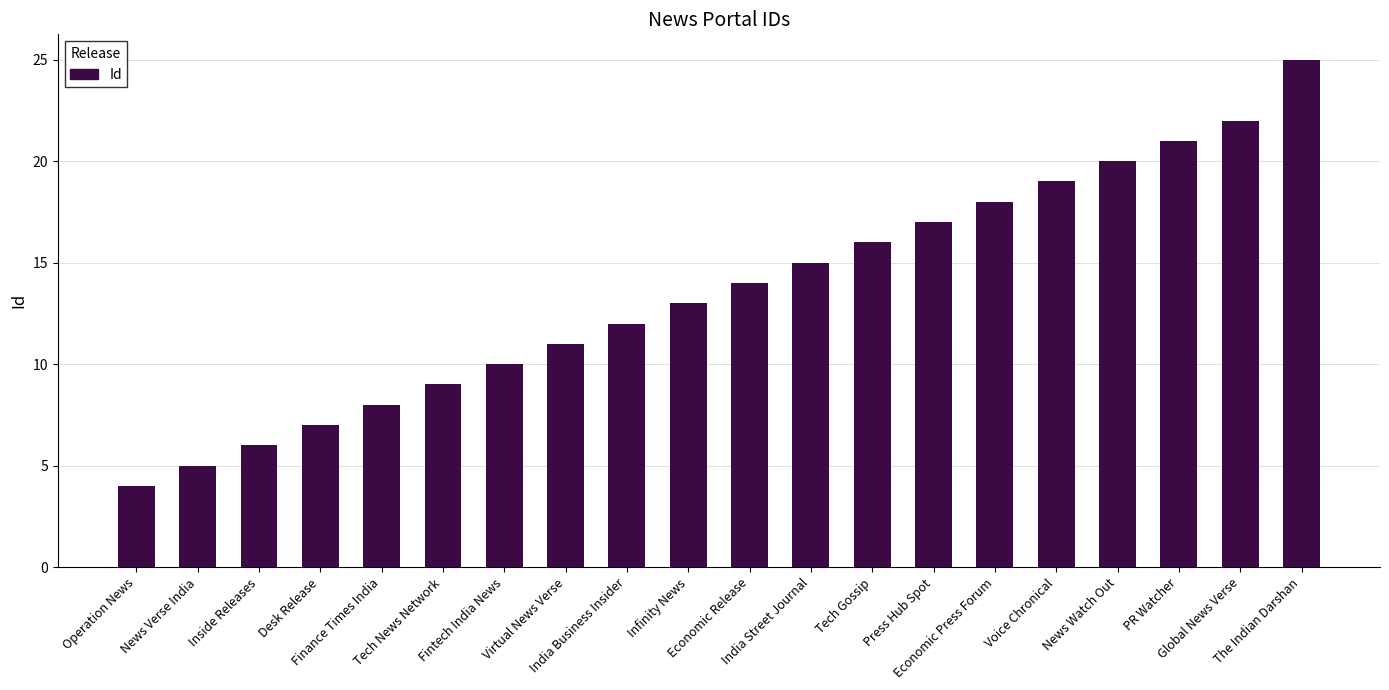

Does the chart contain stacked bars?

No